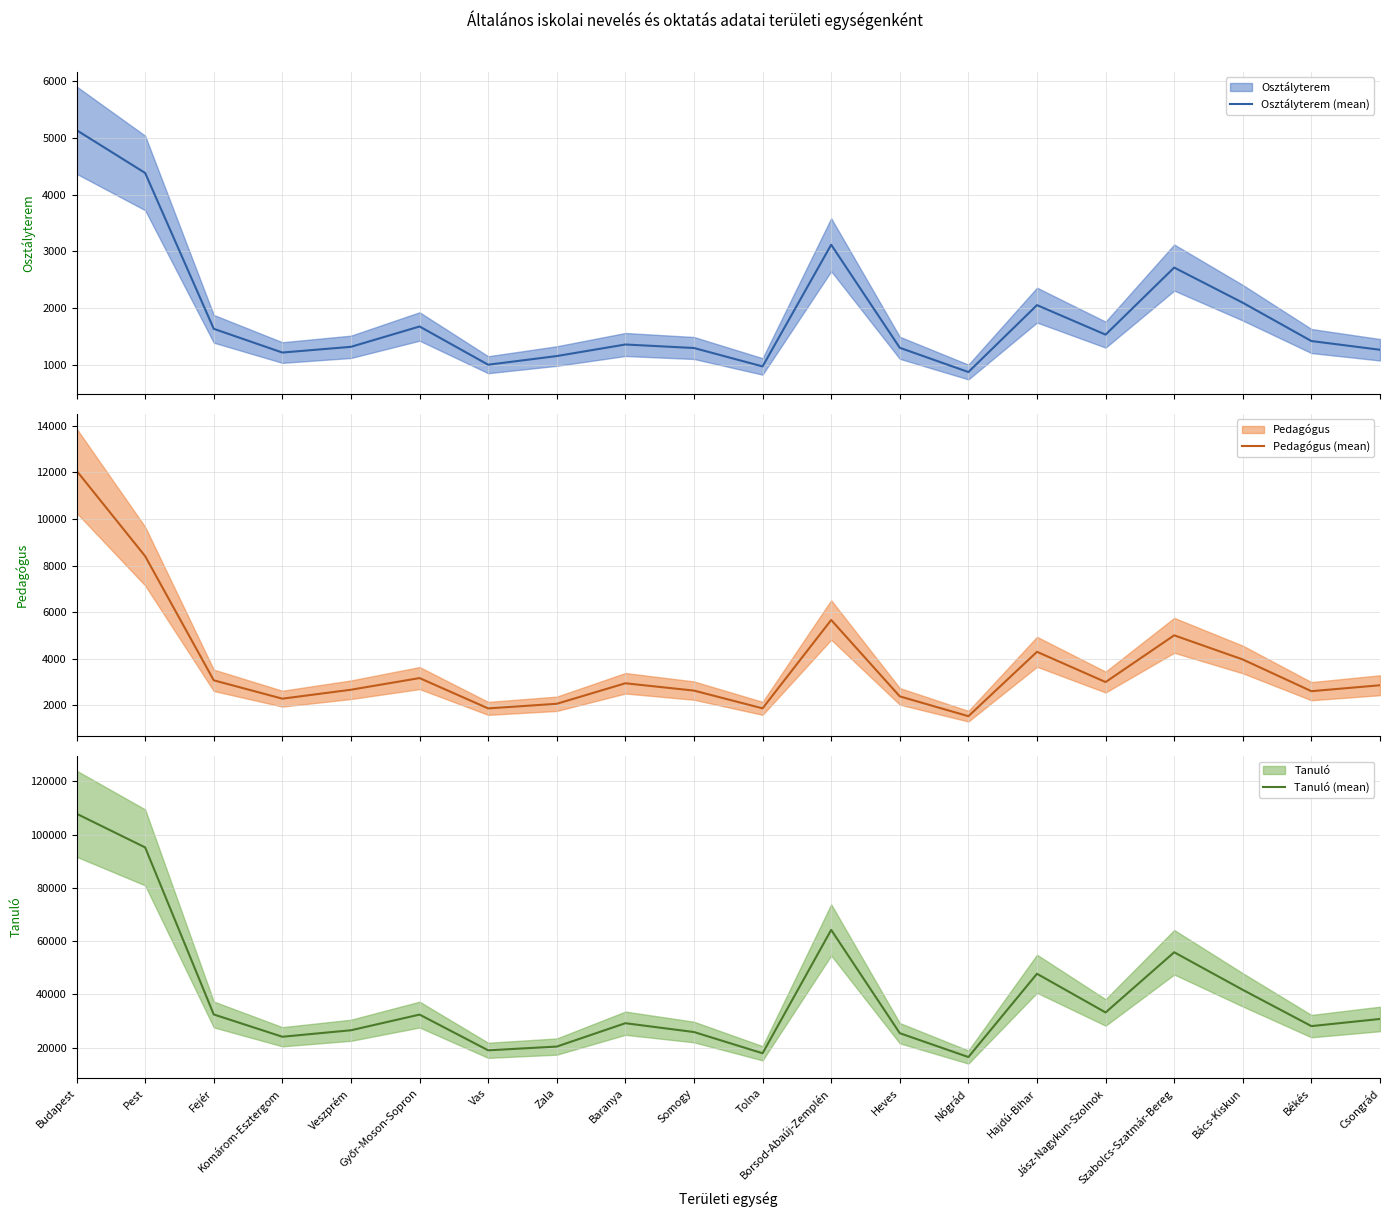

What position from the right is Komárom-Esztergom?

17